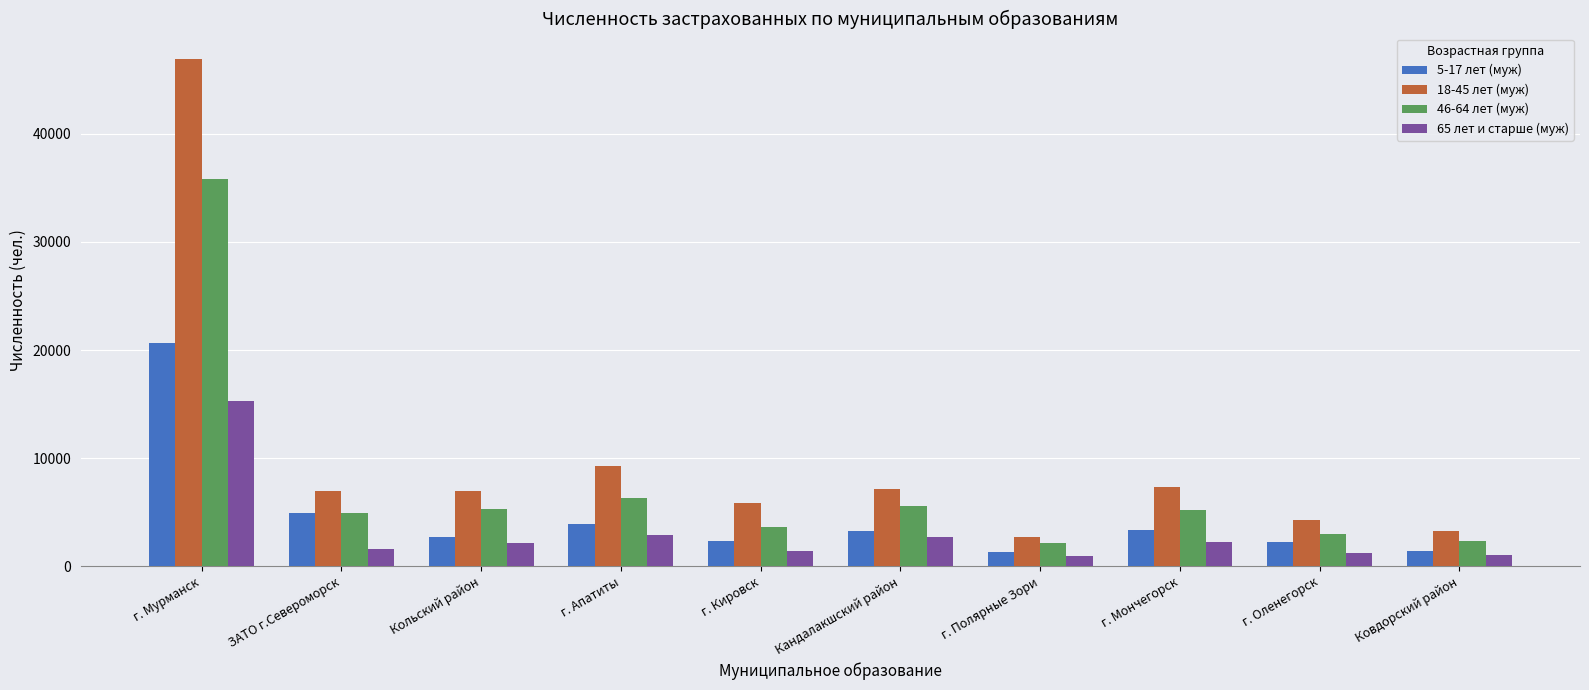

At how many categories does at least one series exceed 6636?

6